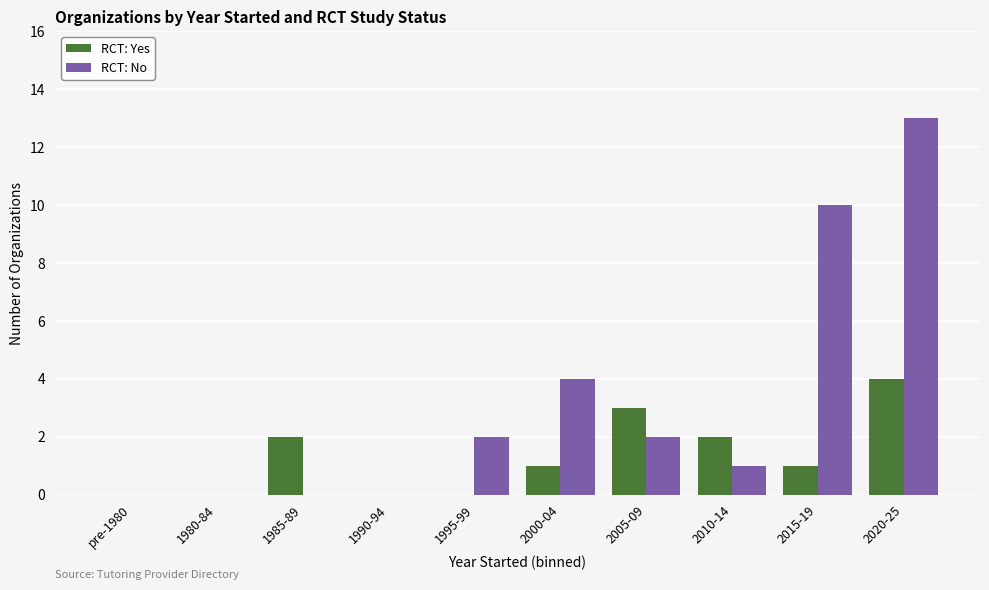

Is it true that RCT: Yes equals 4 at 2020-25?

True